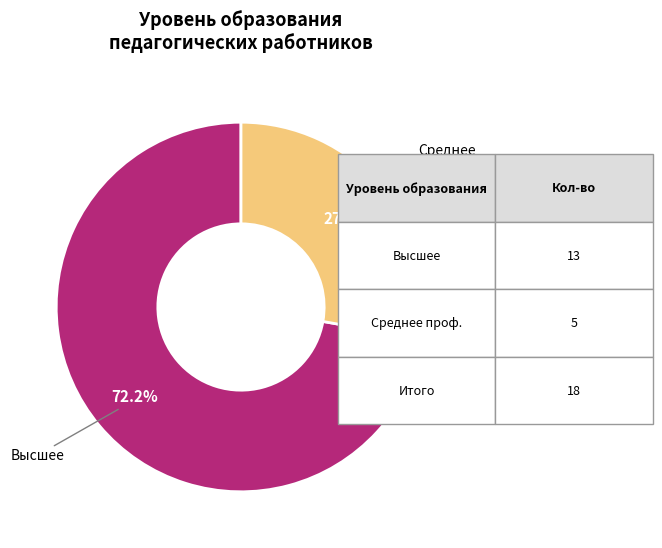

Approximately how many times larger is the value at Среднее профессиональное compared to Высшее?

0.4